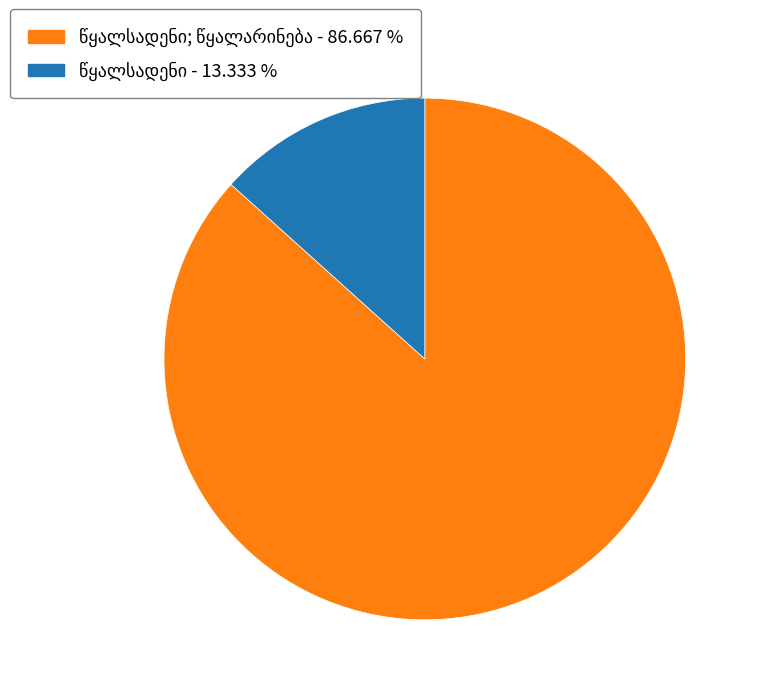

Does any single category account for the majority?

Yes